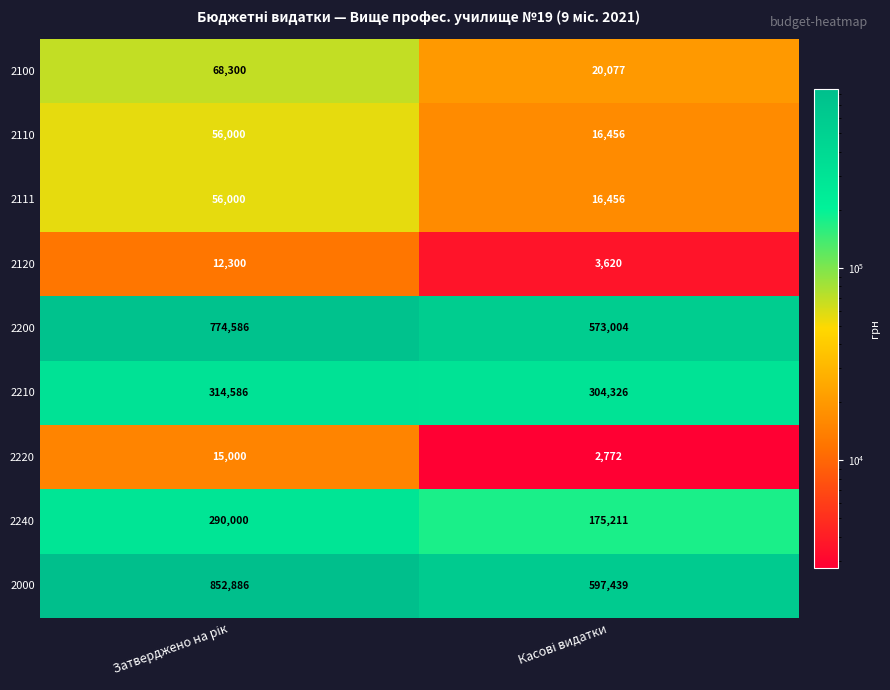

What is the difference between the maximum and minimum values in the 2210 series?

10260